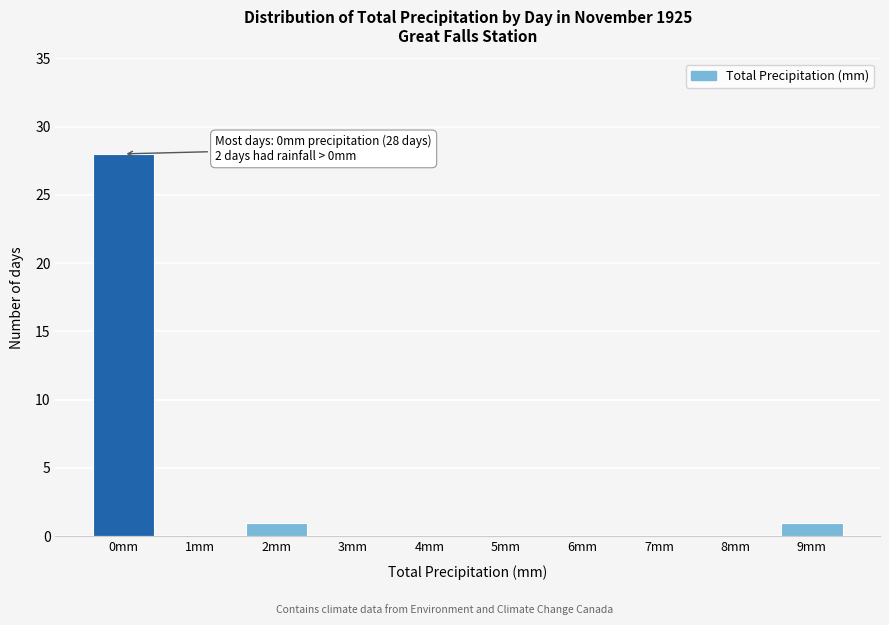

Reading left to right, transcribe all the data shown in this chart.

0mm=28	1mm=0	2mm=1	3mm=0	4mm=0	5mm=0	6mm=0	7mm=0	8mm=0	9mm=1